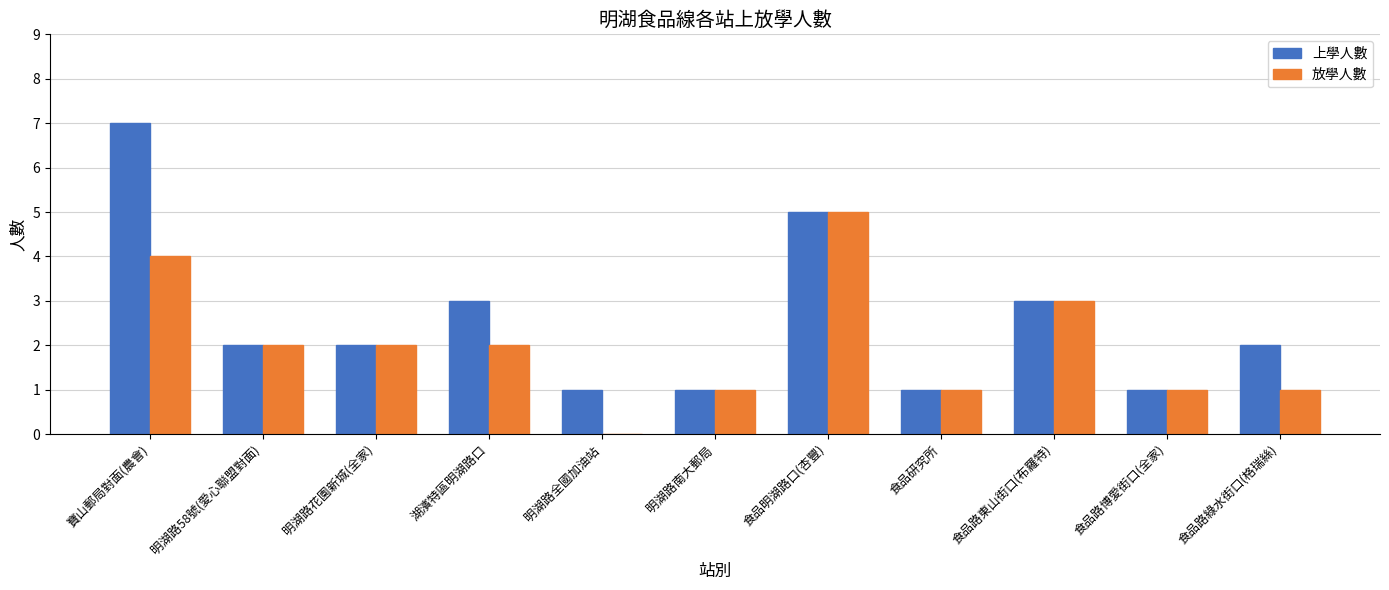

What is the sum of the 放學人數 values at 明湖路全國加油站 and 食品路綠水街口(格瑞絲)?

1